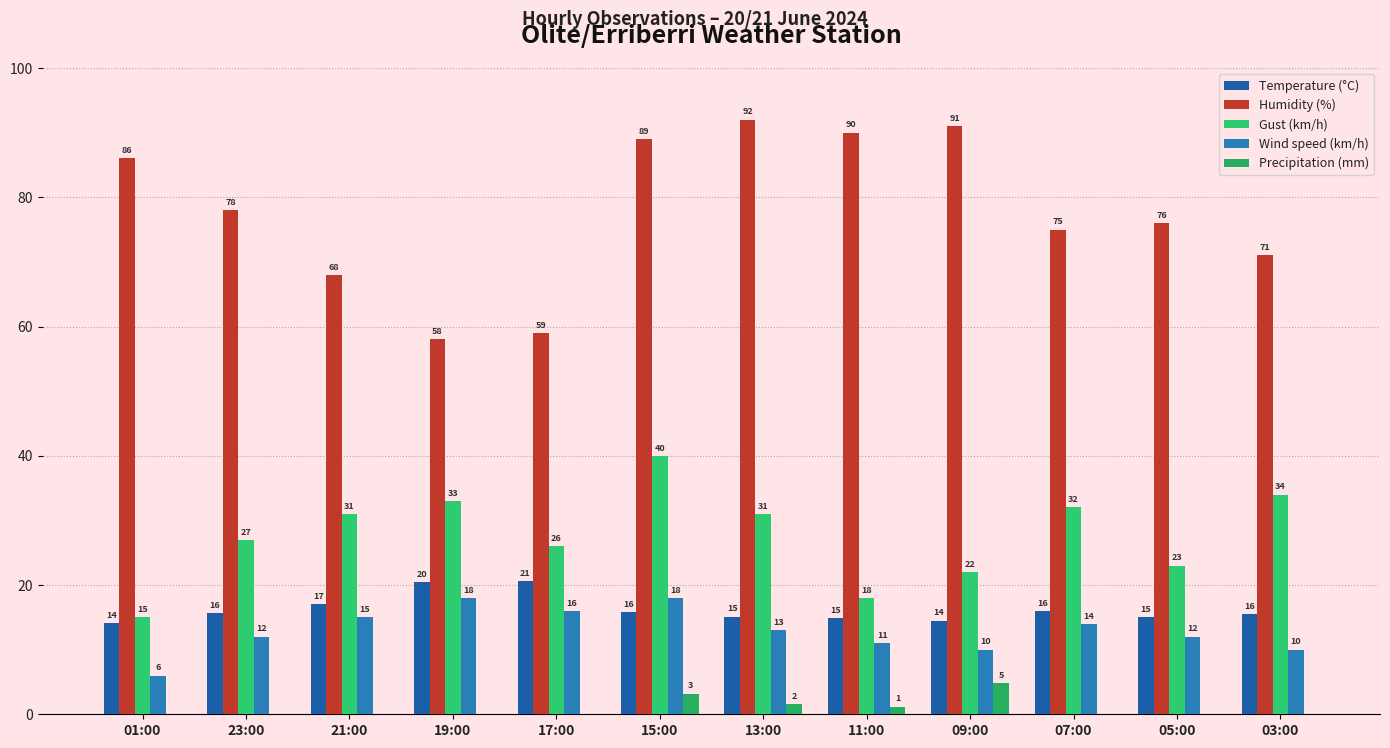

Rank the series at 13:00 from lowest to highest value.

Precipitation (mm), Wind speed (km/h), Temperature (°C), Gust (km/h), Humidity (%)